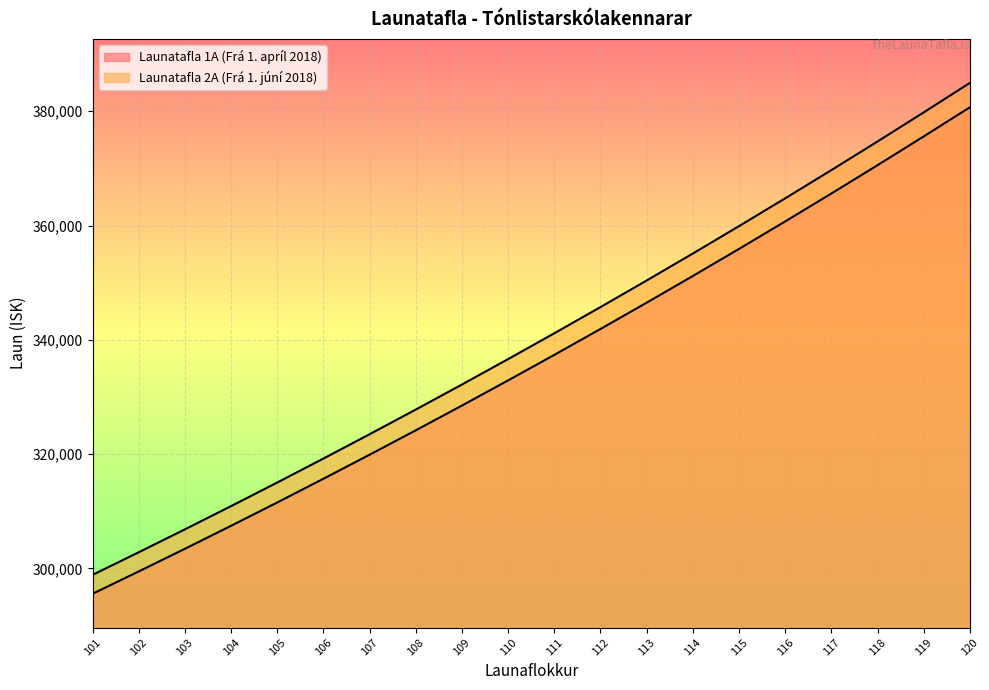

At which category does the chart reach its minimum across all series?

101